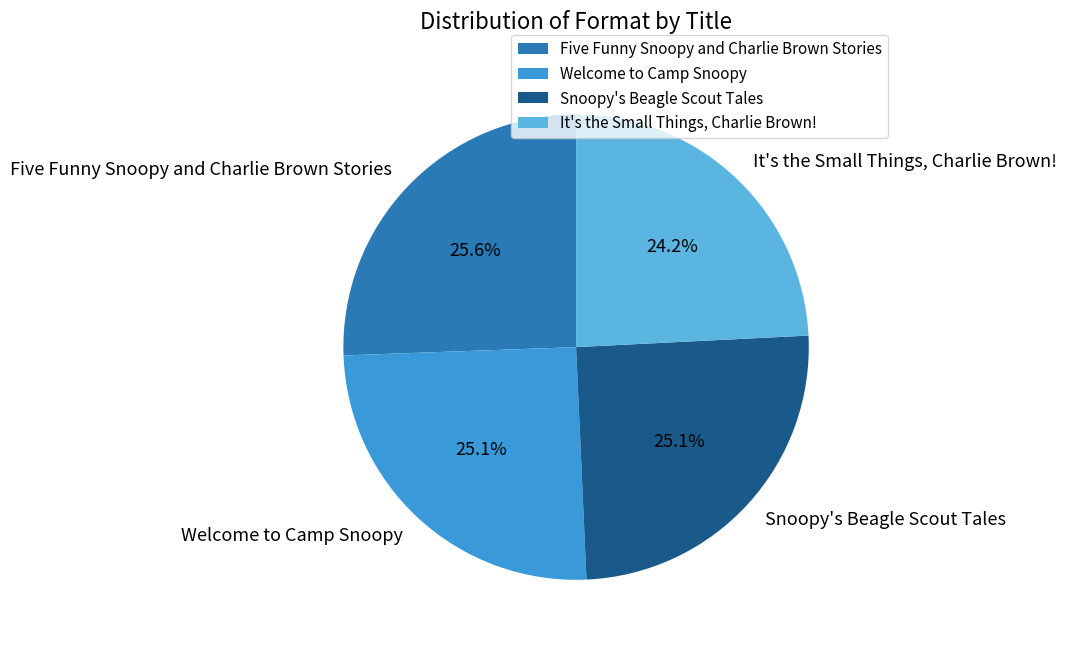

To the nearest percent, what is the difference between the Five Funny Snoopy and Charlie Brown Stories and It's the Small Things, Charlie Brown! slice percentages?

1%